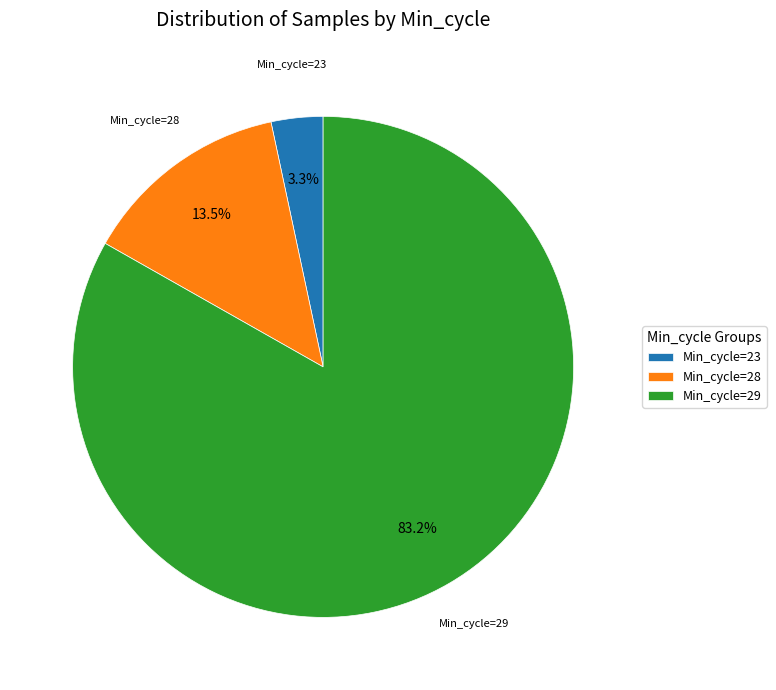

What is the ratio of the value at Min_cycle=29 to the value at Min_cycle=28?

6.2